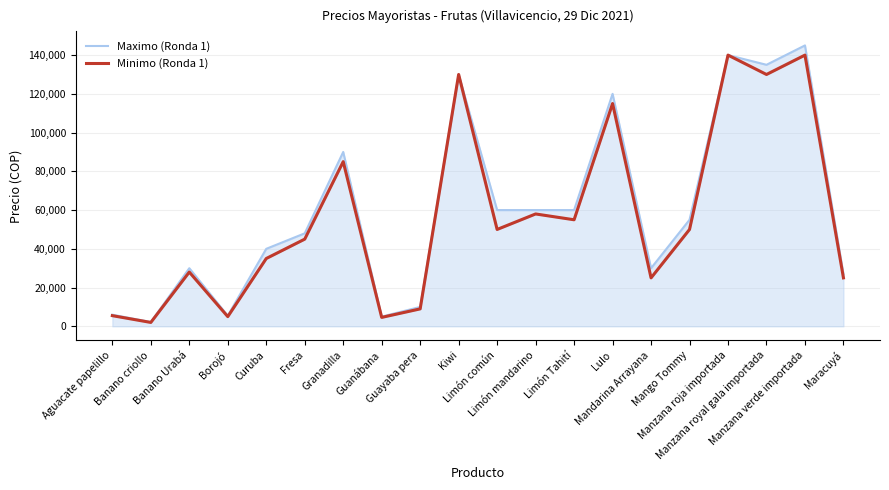

Reading left to right, extract all data points from this chart.

Maximo (Ronda 1): 6000	2200	30000	5500	40000	48000	90000	5000	10000	130000	60000	60000	60000	120000	30000	55000	140000	135000	145000	27000
Minimo (Ronda 1): 5500	2000	28000	5000	35000	45000	85000	4600	9000	130000	50000	58000	55000	115000	25000	50000	140000	130000	140000	25000